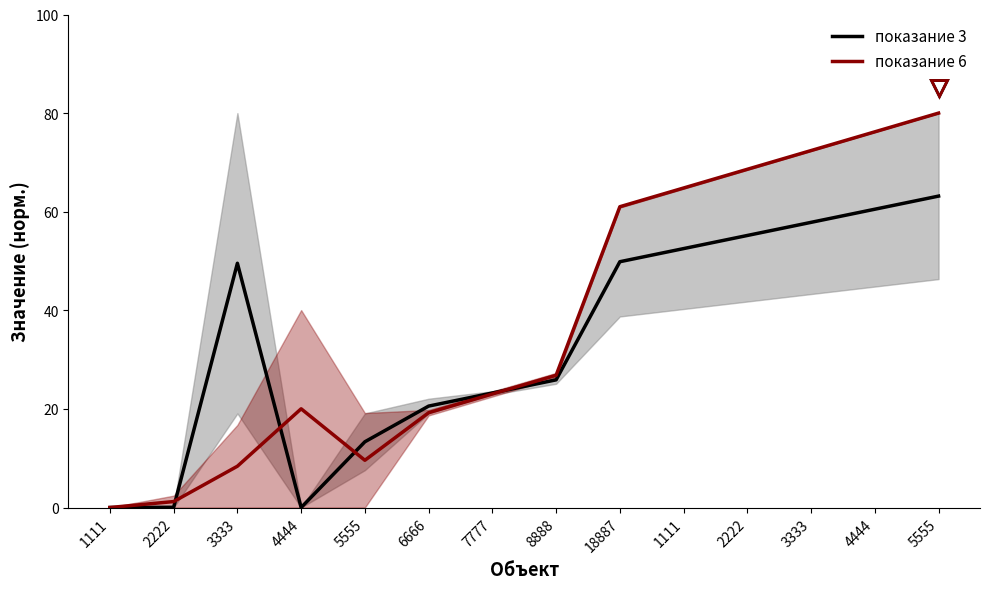

List the series in order of their overall mean, lowest first.

показание 3, показание 6